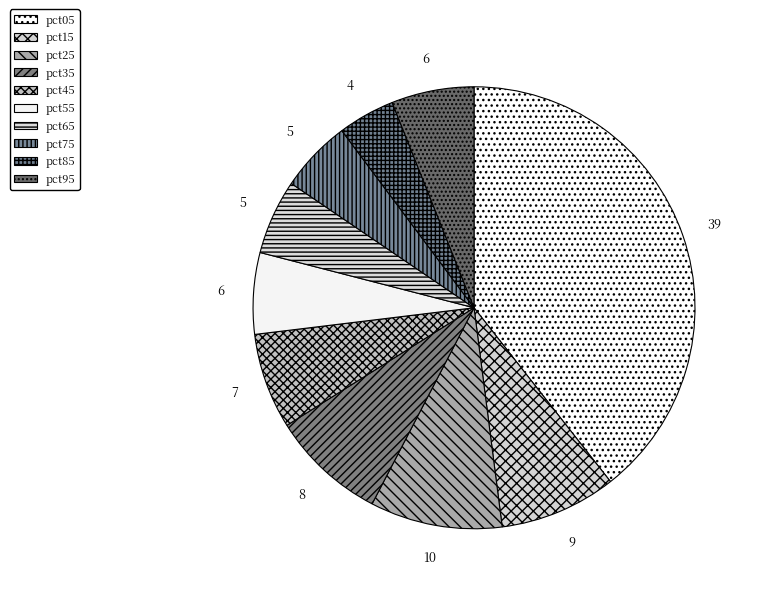

The pct25 slice represents 23% of the pie. True or false?

False